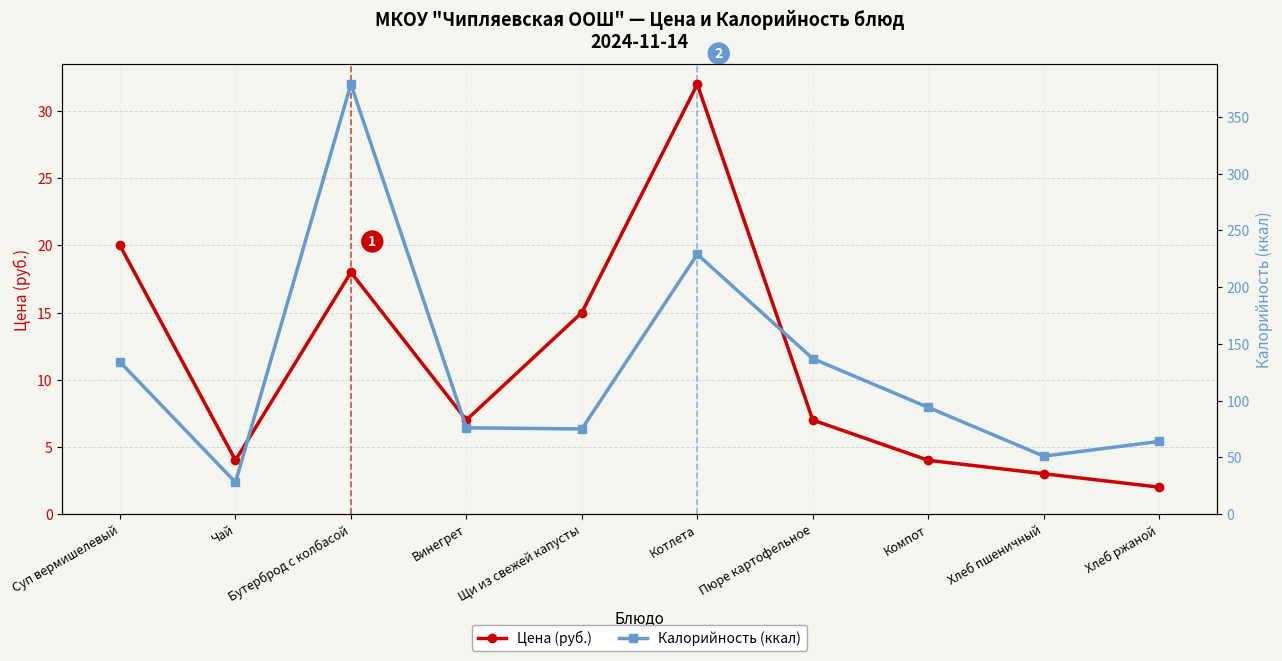

Reading right to left, list all the values displayed in this chart.

Цена (руб.): Хлеб ржаной=2	Хлеб пшеничный=3	Компот=4	Пюре картофельное=7	Котлета=32	Щи из свежей капусты=15	Винегрет=7	Бутерброд с колбасой=18	Чай=4	Суп вермишелевый=20
Калорийность (ккал): Хлеб ржаной=64	Хлеб пшеничный=51	Компот=94	Пюре картофельное=137	Котлета=229	Щи из свежей капусты=75	Винегрет=76	Бутерброд с колбасой=379	Чай=28	Суп вермишелевый=134